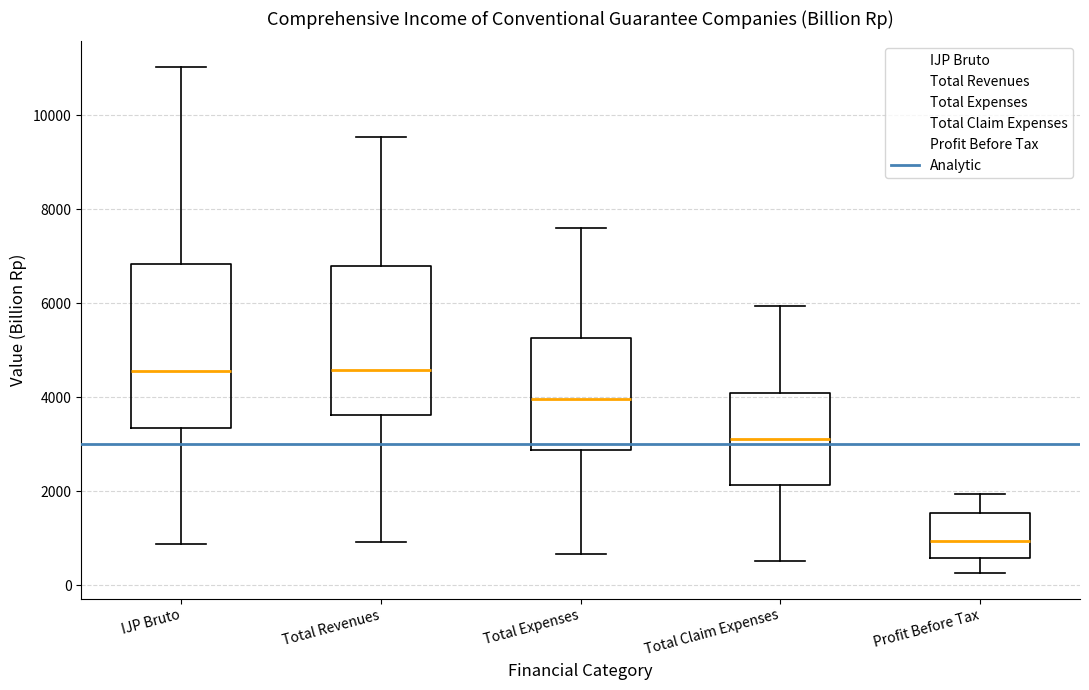

Reading left to right, read every box against the y-axis: the position of its median line, the range the box covers, and the ends of its whiskers. The values are not printed on the chart, so give them approximately, as read against the axis.

IJP Bruto: median 4600, box 3400 to 6800, whiskers 800 to 11000
Total Revenues: median 4600, box 3600 to 6800, whiskers 1000 to 9600
Total Expenses: median 4000, box 2800 to 5200, whiskers 600 to 7600
Total Claim Expenses: median 3200, box 2200 to 4000, whiskers 600 to 6000
Profit Before Tax: median 1000, box 600 to 1600, whiskers 200 to 2000